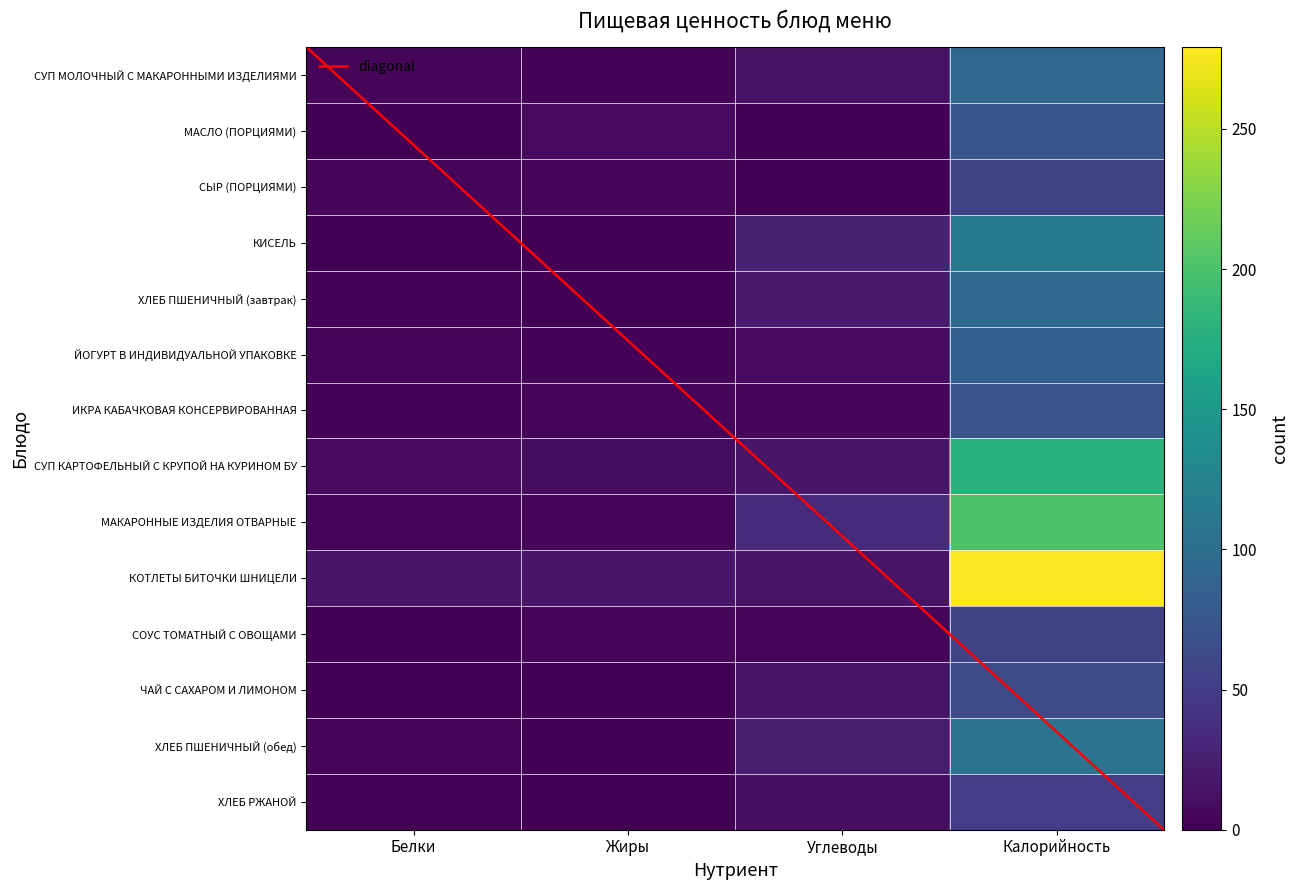

What is the difference between the highest and lowest values at Калорийность?

228.1